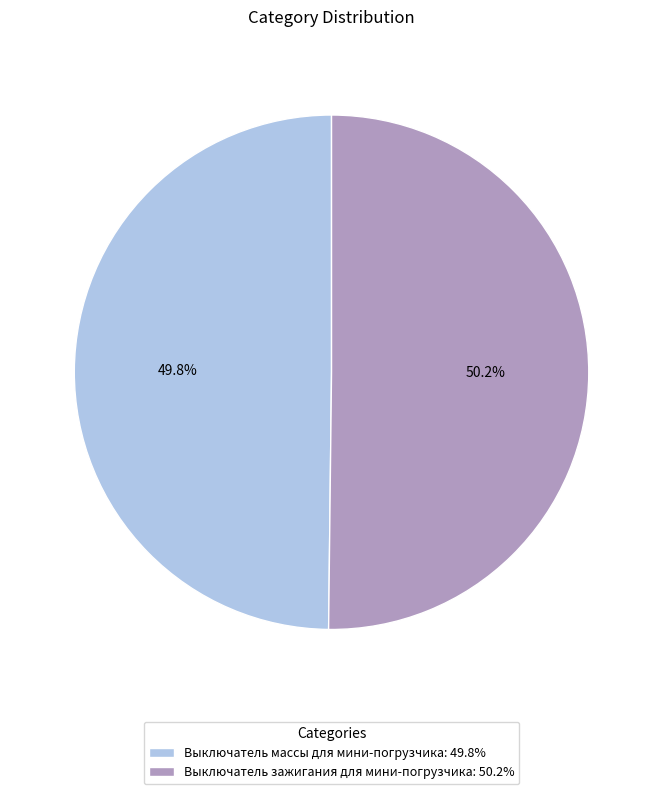

What is the total percentage of Выключатель массы для мини-погрузчика and Выключатель зажигания для мини-погрузчика?

100.0%